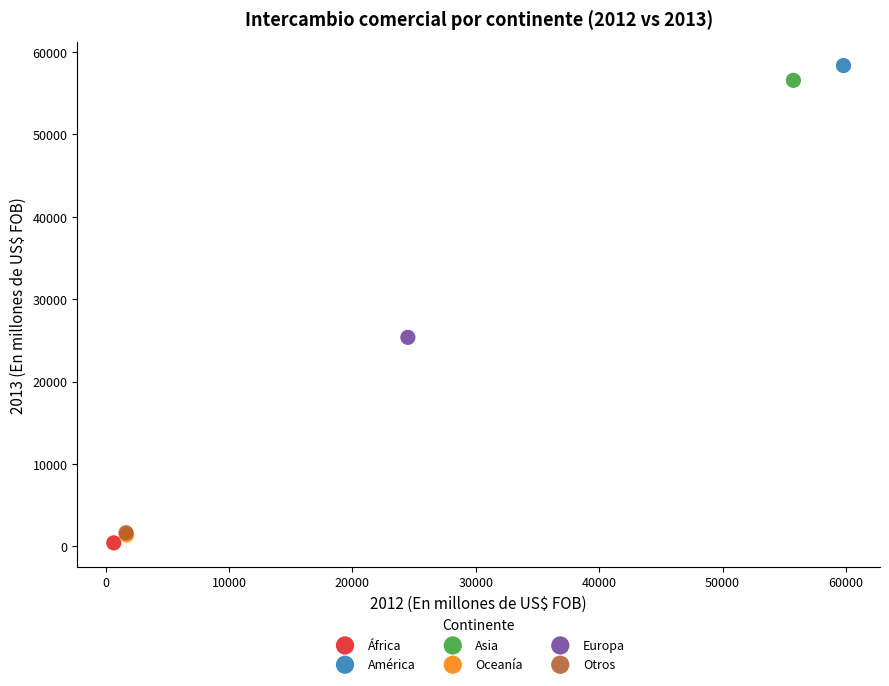

What are all the series names shown in the legend?

África, América, Asia, Oceanía, Europa, Otros